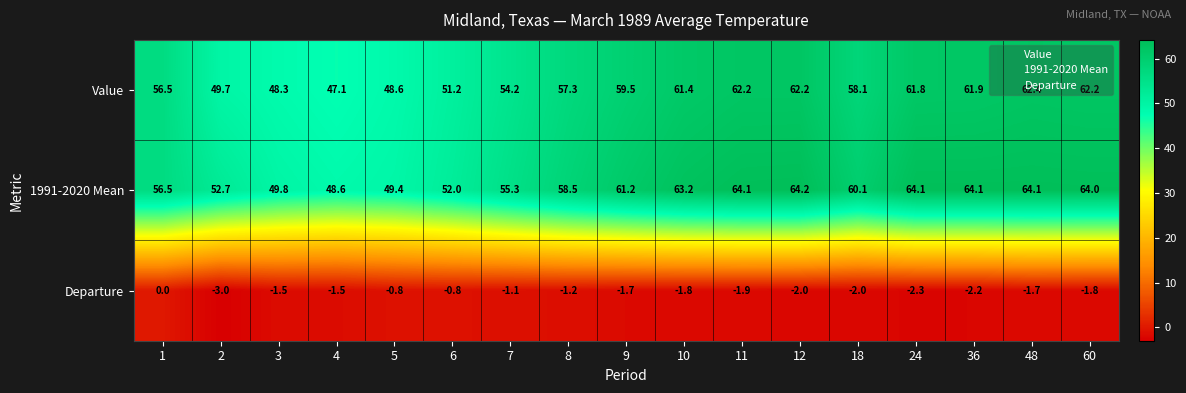

What is the spread (max minus min) of values at 48?

65.8